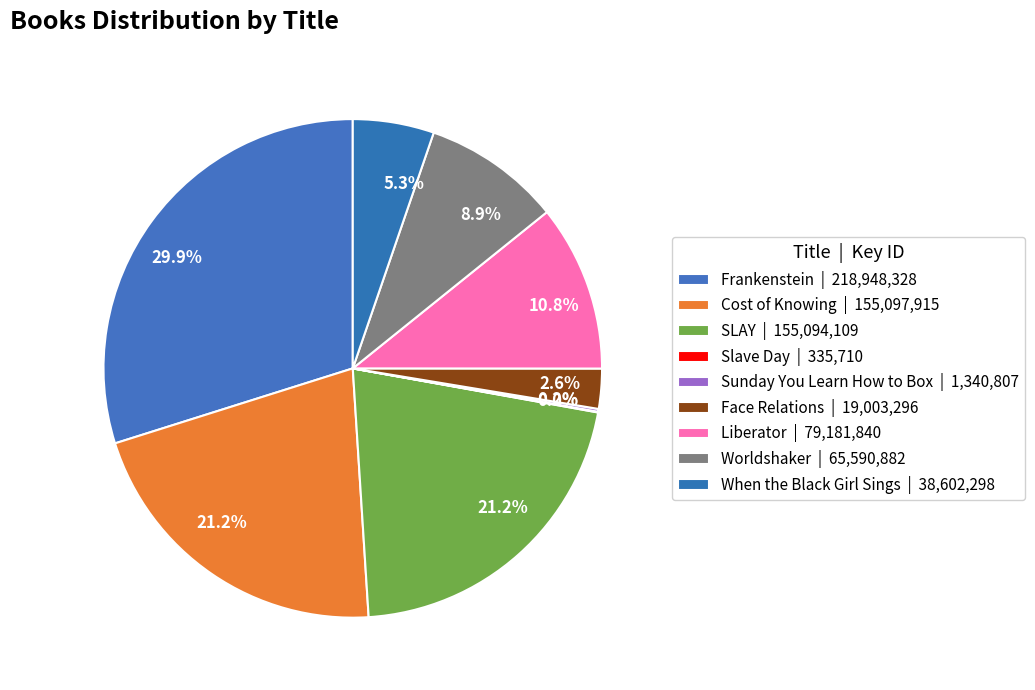

How many slices are in this pie chart?

9